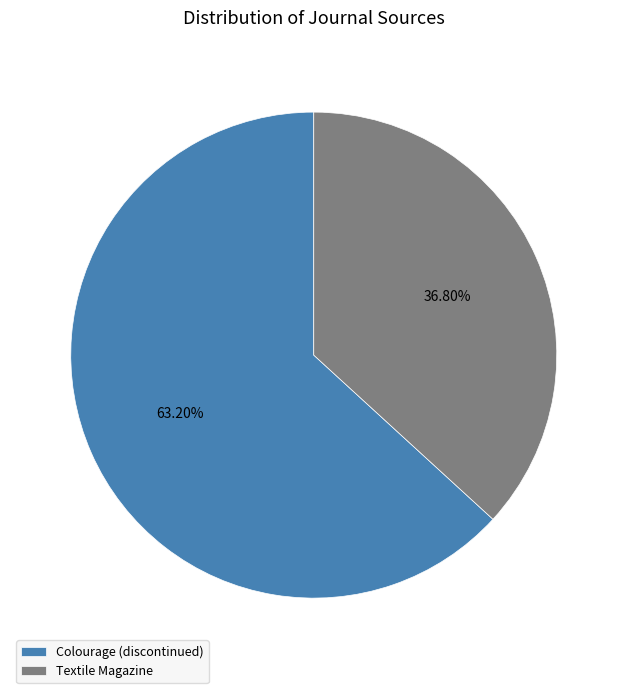

Is it true that Textile Magazine is 37% of the pie?

True